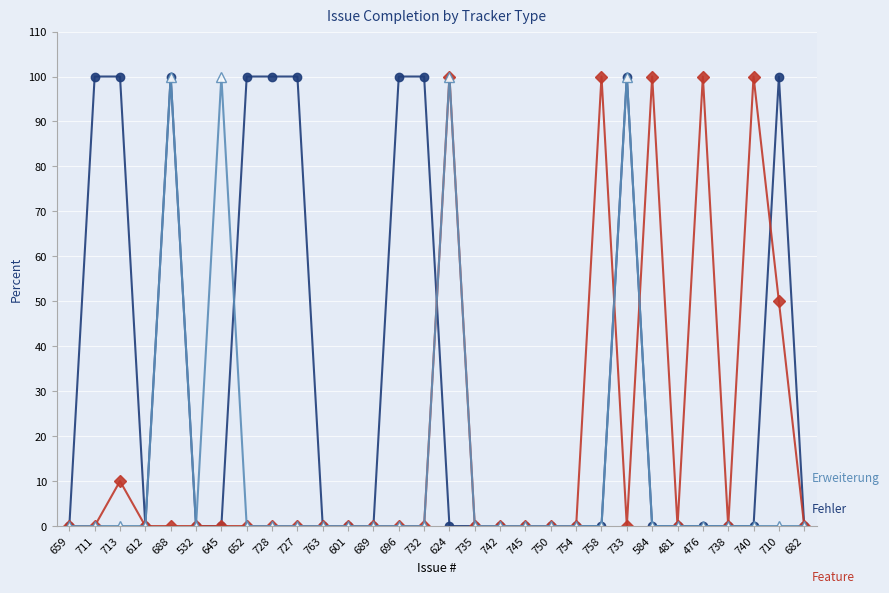

What is the label of the 4th point from the left?

612